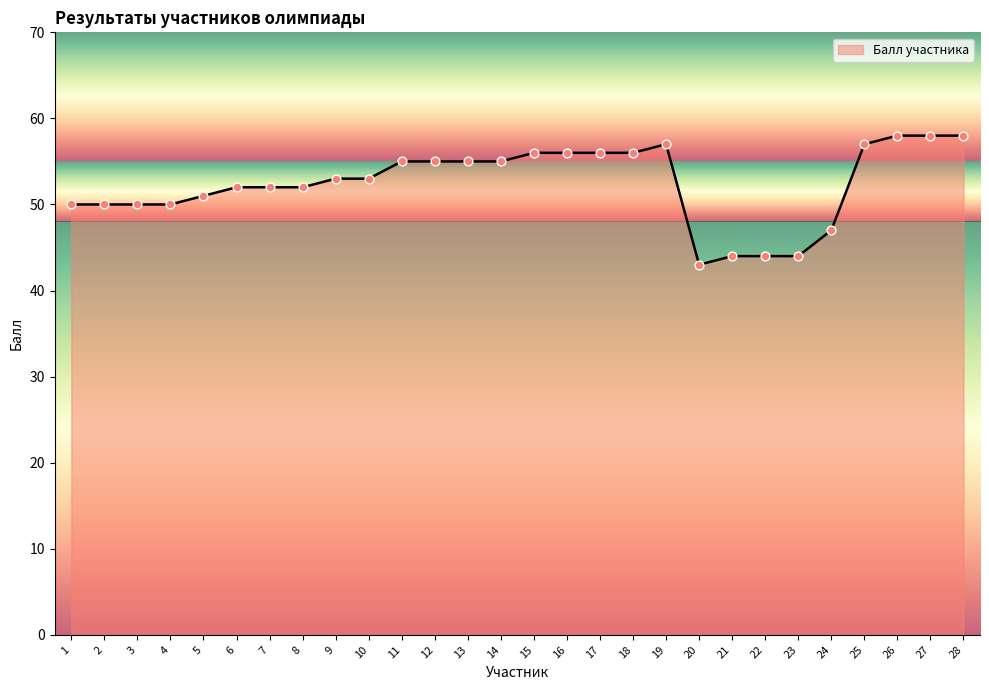

Approximately how many times larger is the value at 11 compared to 27?

0.9